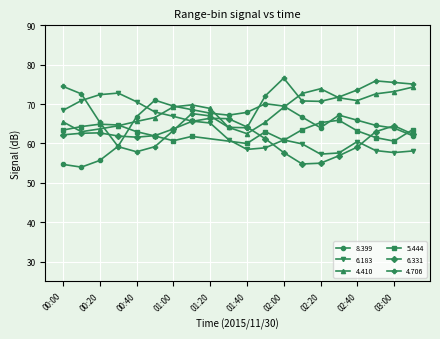

Is the value of   4.410 at 00:30 greater than the value of   4.706 at 01:30?

Yes